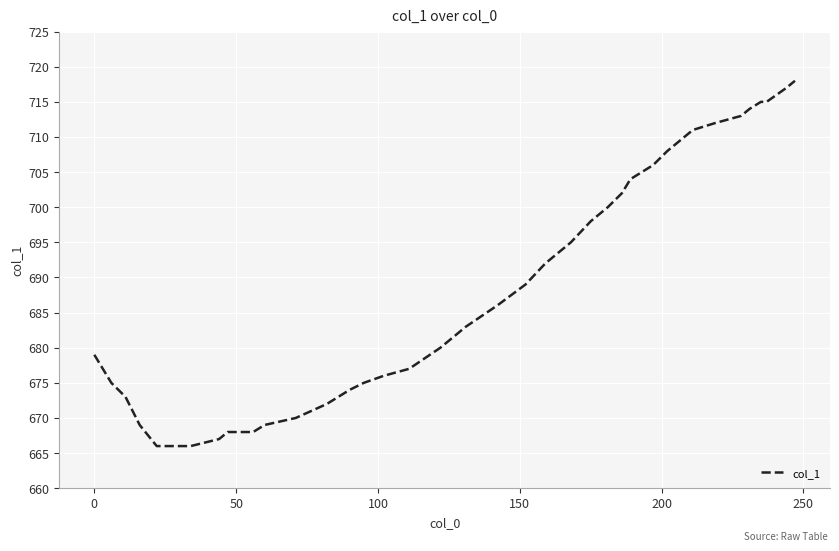

What is the greatest value displayed?

718